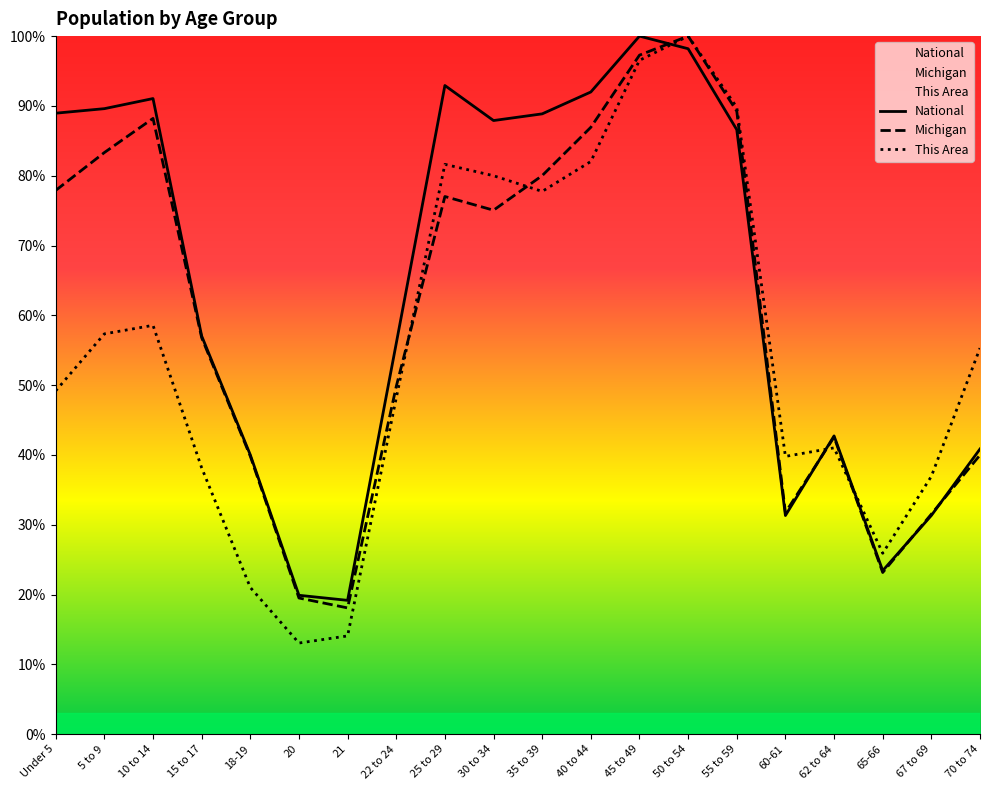

List the labels in order of Michigan value, smallest first.

21, 20, 65-66, 67 to 69, 60-61, 18-19, 70 to 74, 62 to 64, 22 to 24, 15 to 17, 30 to 34, 25 to 29, Under 5, 35 to 39, 5 to 9, 40 to 44, 10 to 14, 55 to 59, 45 to 49, 50 to 54